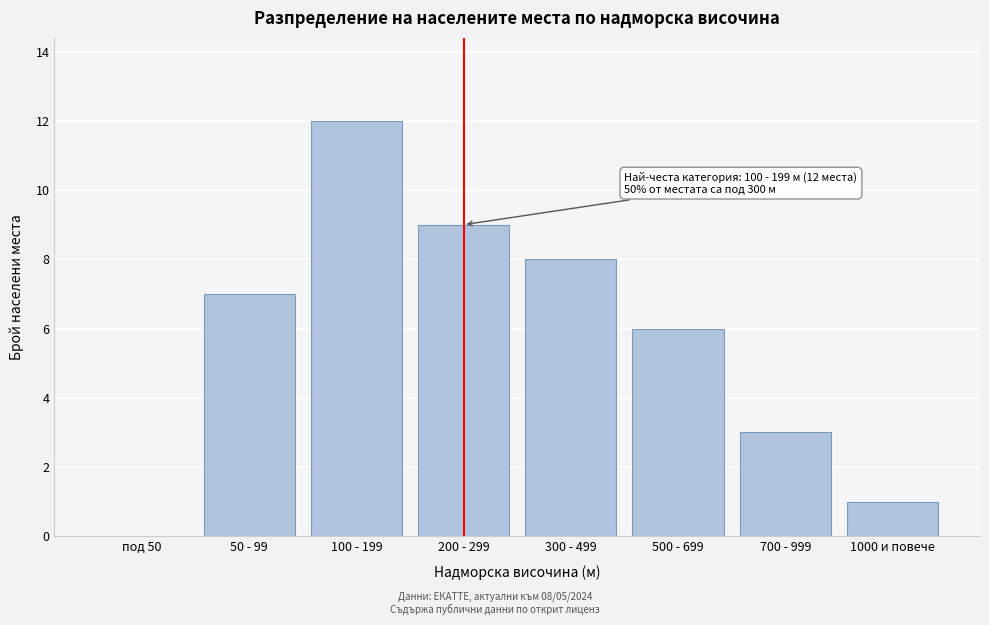

Reading left to right, transcribe all the data shown in this chart.

под 50=0	50 - 99=7	100 - 199=12	200 - 299=9	300 - 499=8	500 - 699=6	700 - 999=3	1000 и повече=1